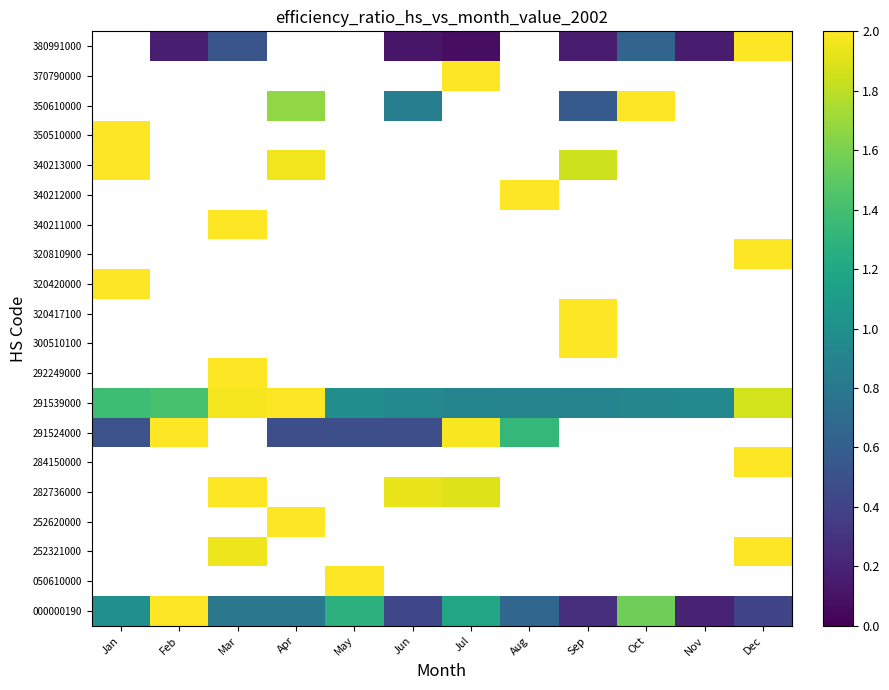

Which has a higher value, Oct or Apr?

Oct